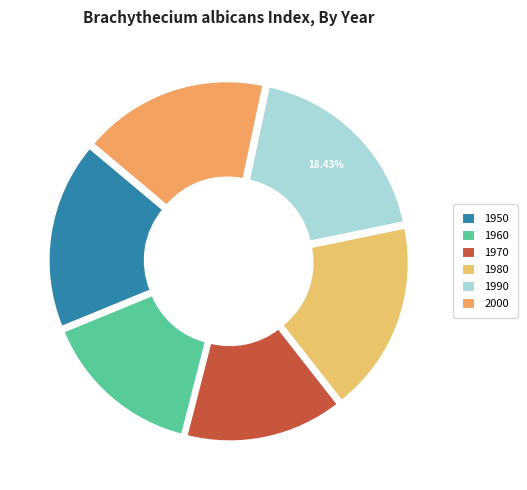

How many slices are in this pie chart?

6